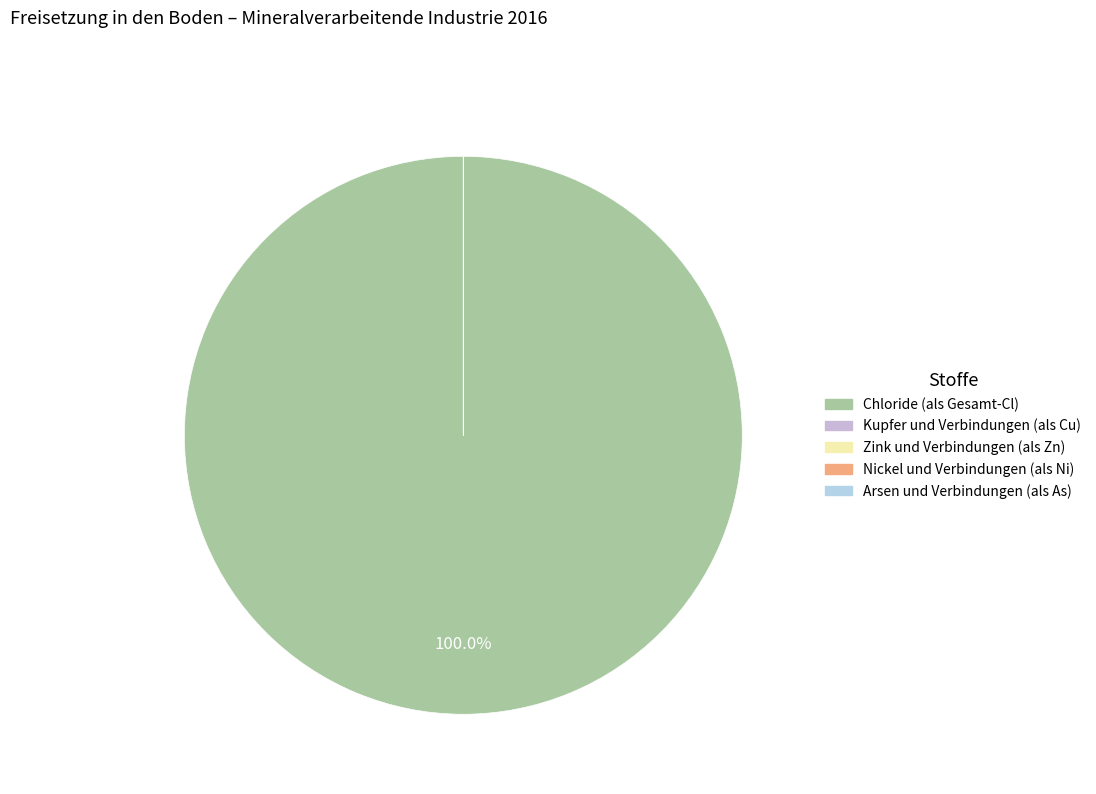

To the nearest percent, what is the average slice percentage?

20%